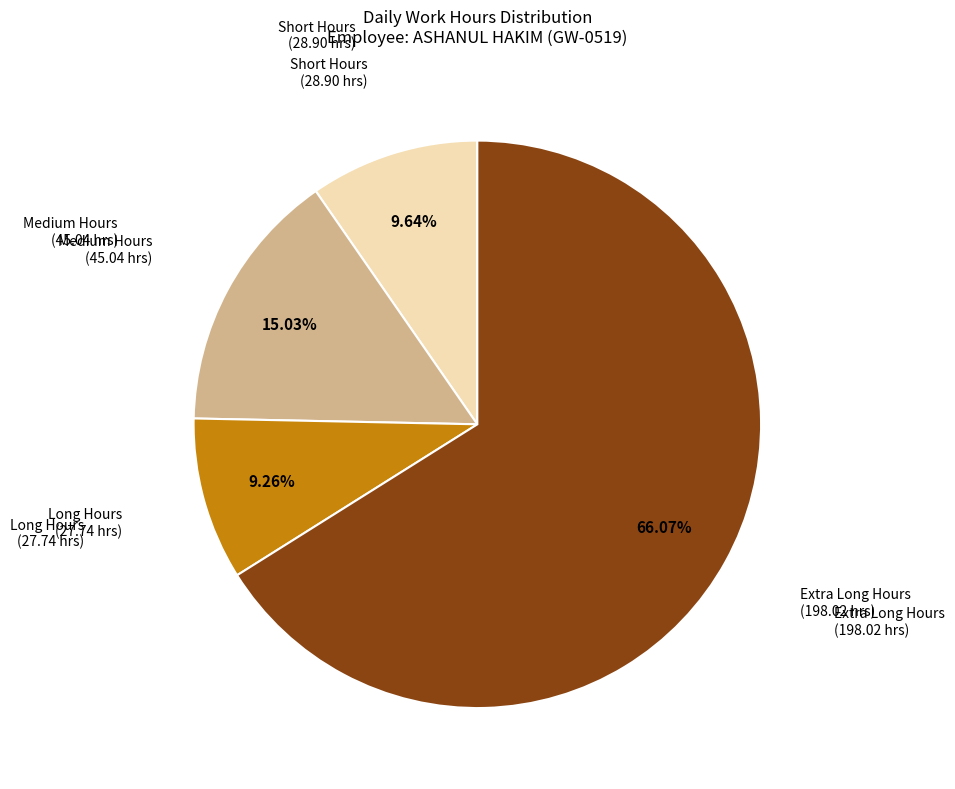

Is there any slice that represents more than half of the pie?

Yes